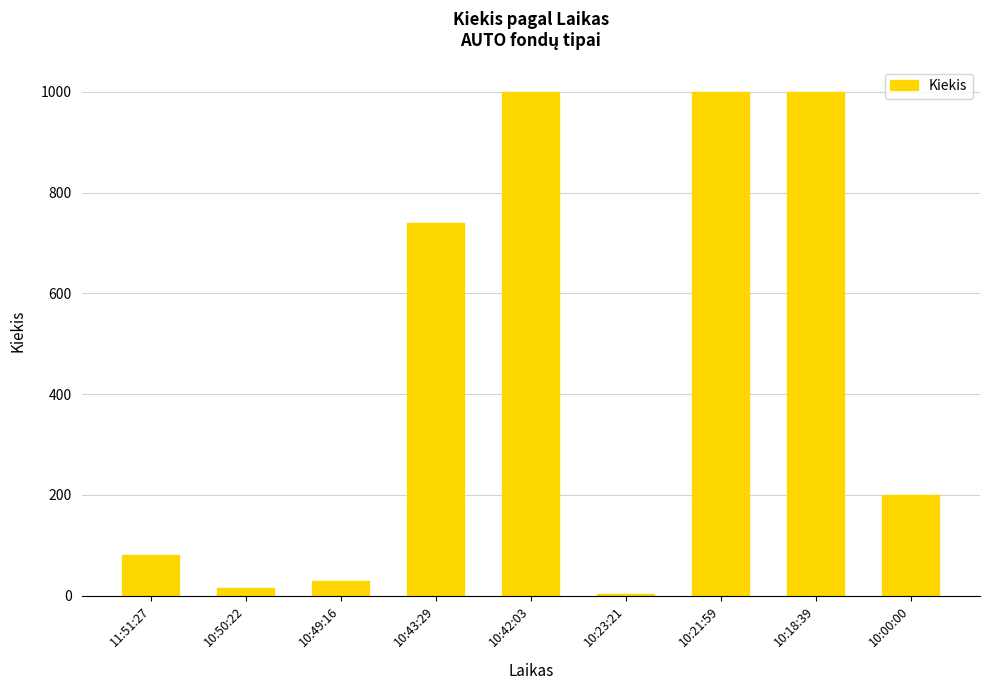

The value at 10:43:29 is 446. True or false?

False